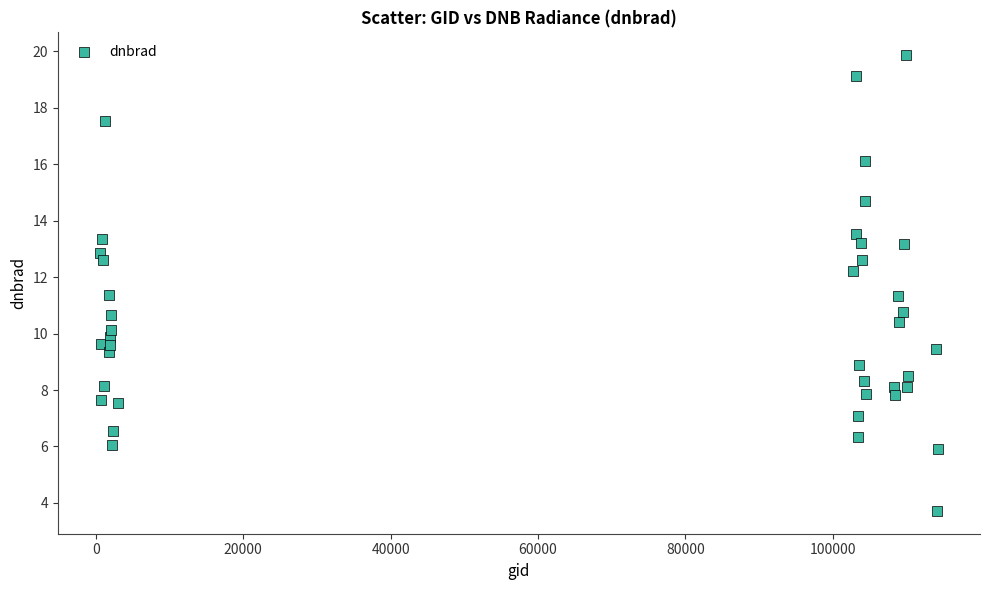

What is the range of X values (max minus min)?

113766.0